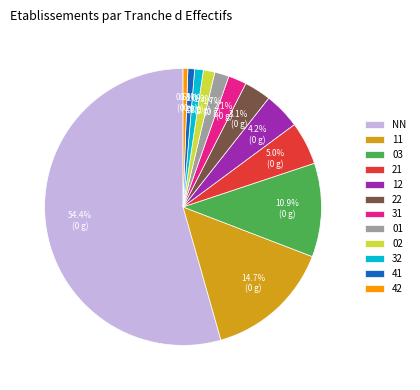

What portion of the pie excludes 12?

95.8%